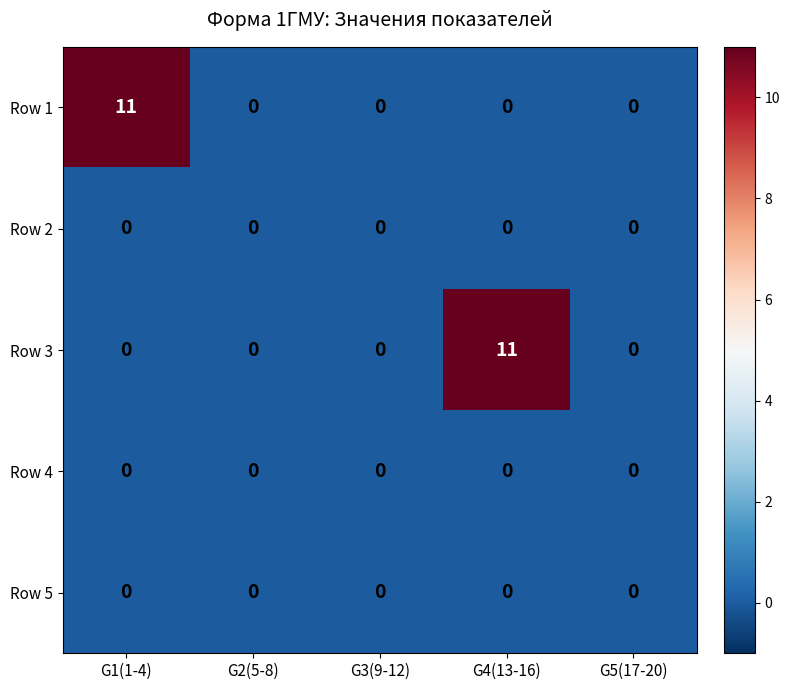

What is the maximum value shown in the chart?

11